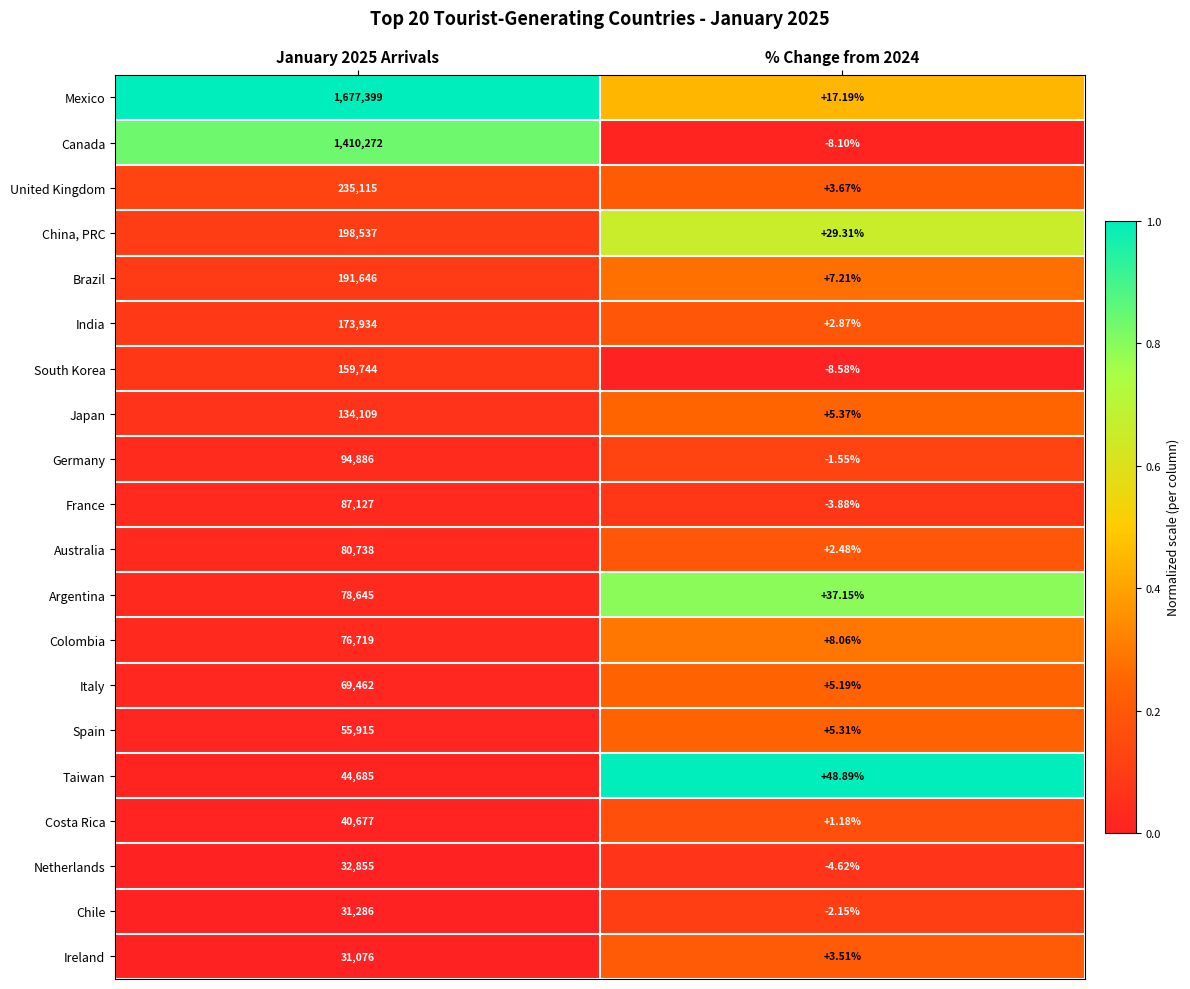

Rank the series by their maximum value, from highest to lowest.

Mexico, Canada, United Kingdom, China, PRC, Brazil, India, South Korea, Japan, Germany, France, Australia, Argentina, Colombia, Italy, Spain, Taiwan, Costa Rica, Netherlands, Chile, Ireland